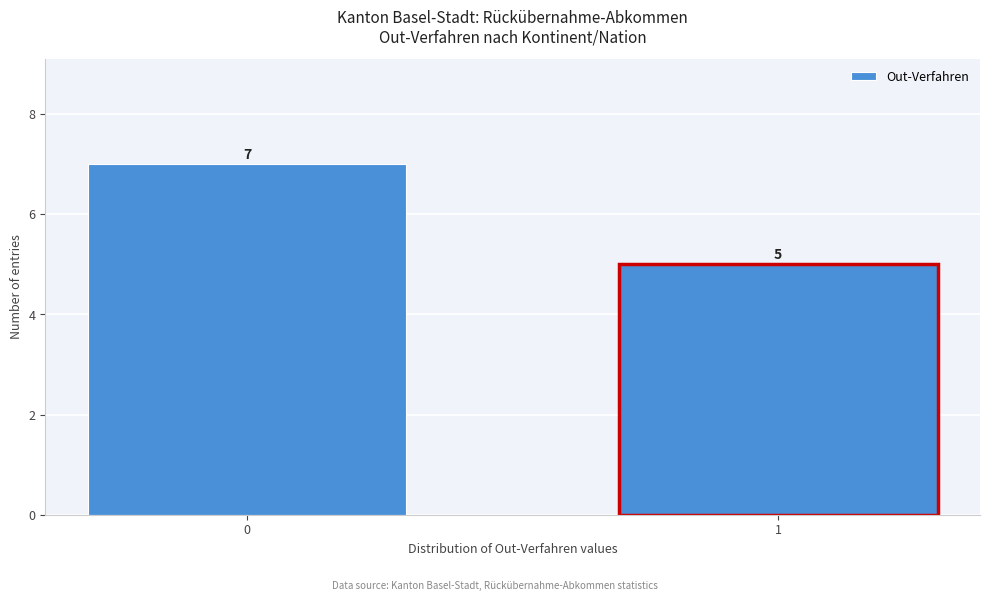

Reading left to right, extract all data points from this chart.

0=7	1=5